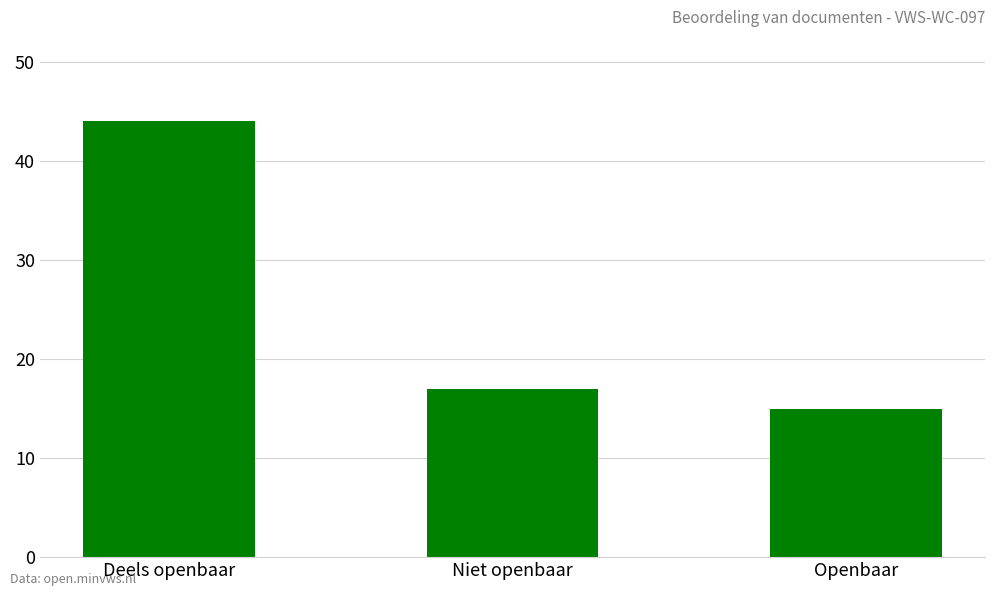

Where is the data nearest to the value 29?

Niet openbaar